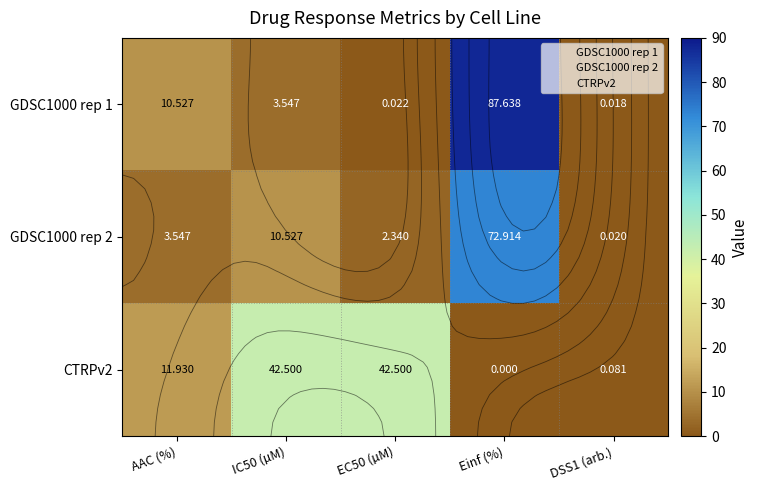

Between AAC (%) and Einf (%), which series saw the biggest shift?

GDSC1000 rep 1